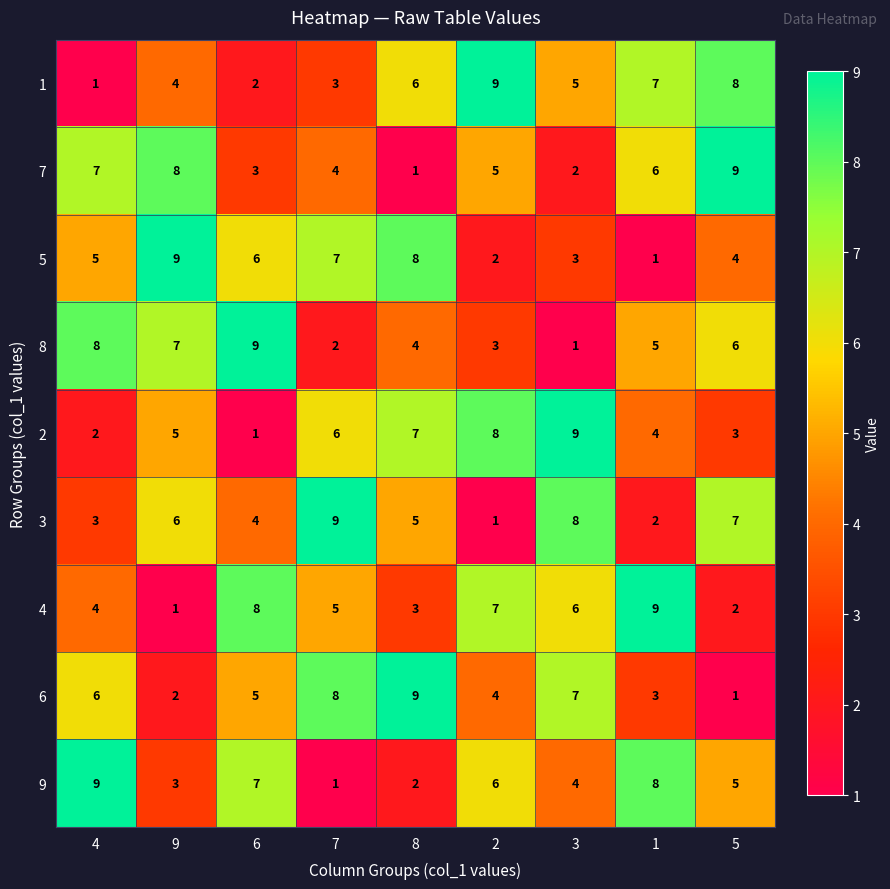

Rank the series at 2 from highest to lowest value.

1, 2, 4, 9, 7, 6, 8, 5, 3